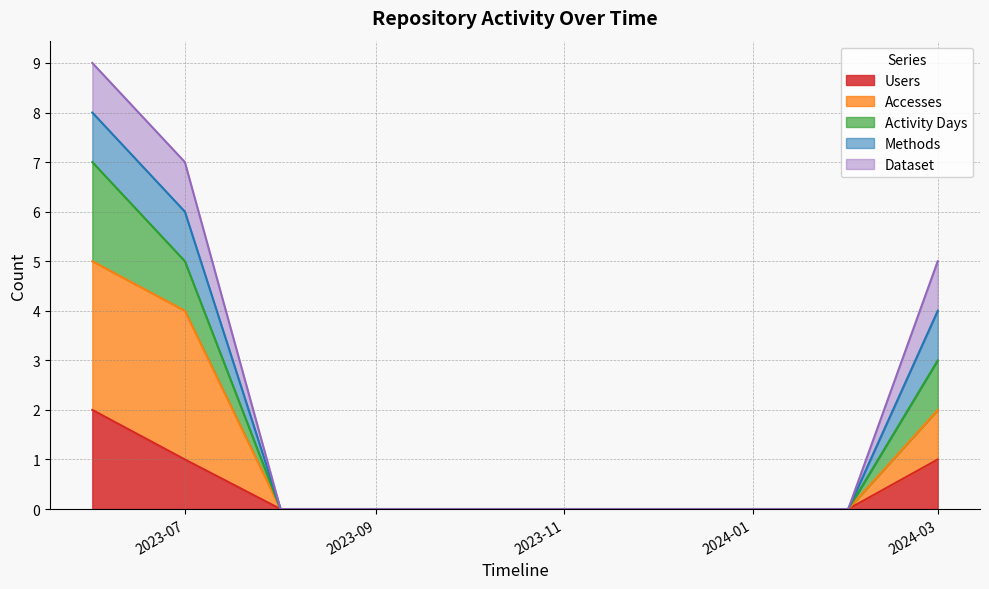

How many lines are shown in the chart?

5